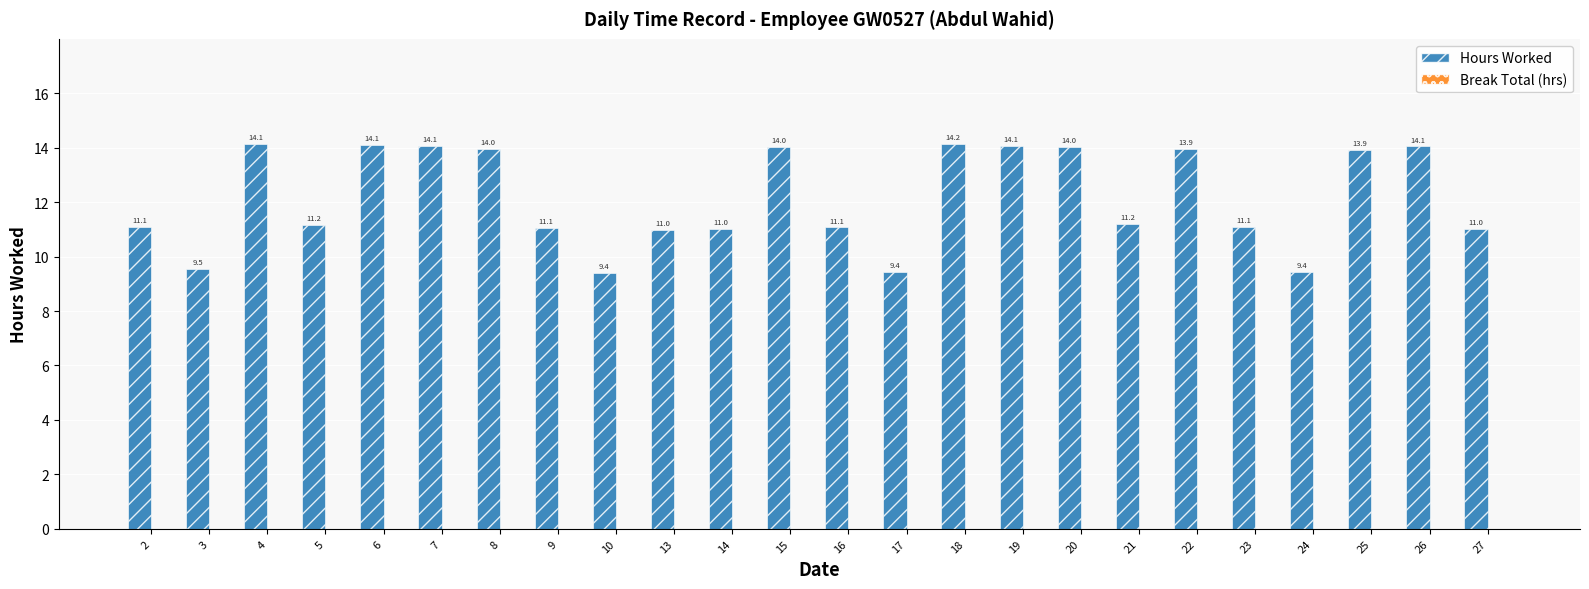

Read the value at 8.

14.0